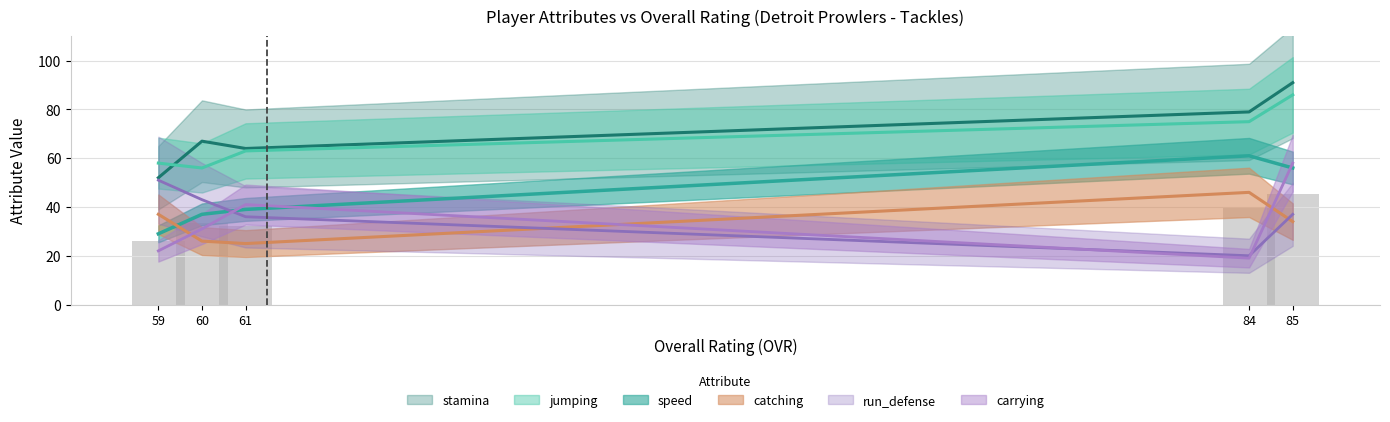

What is the sum of the stamina values at 60 and 84?

146